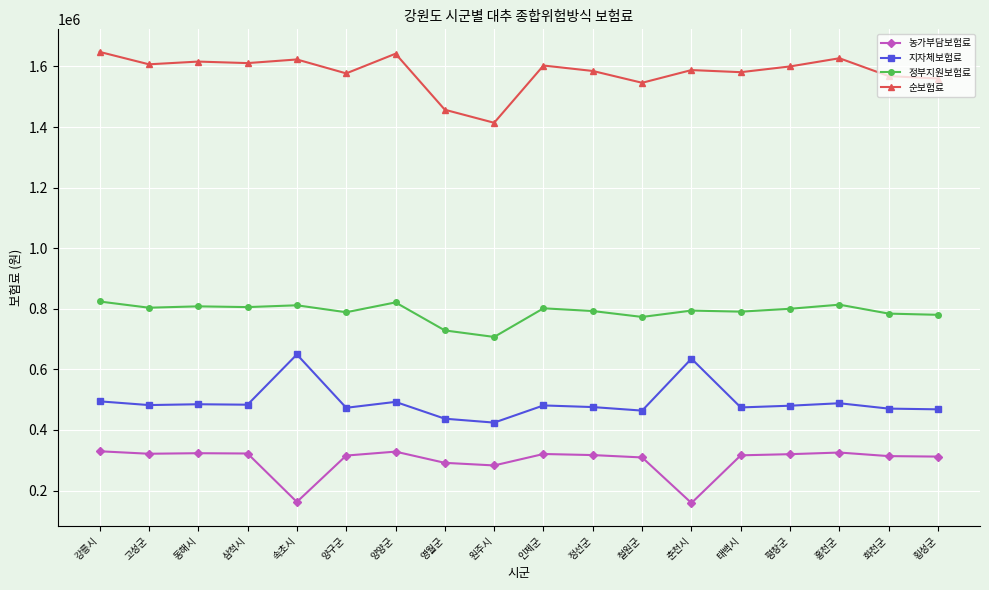

What is the minimum value shown in the chart?

158800